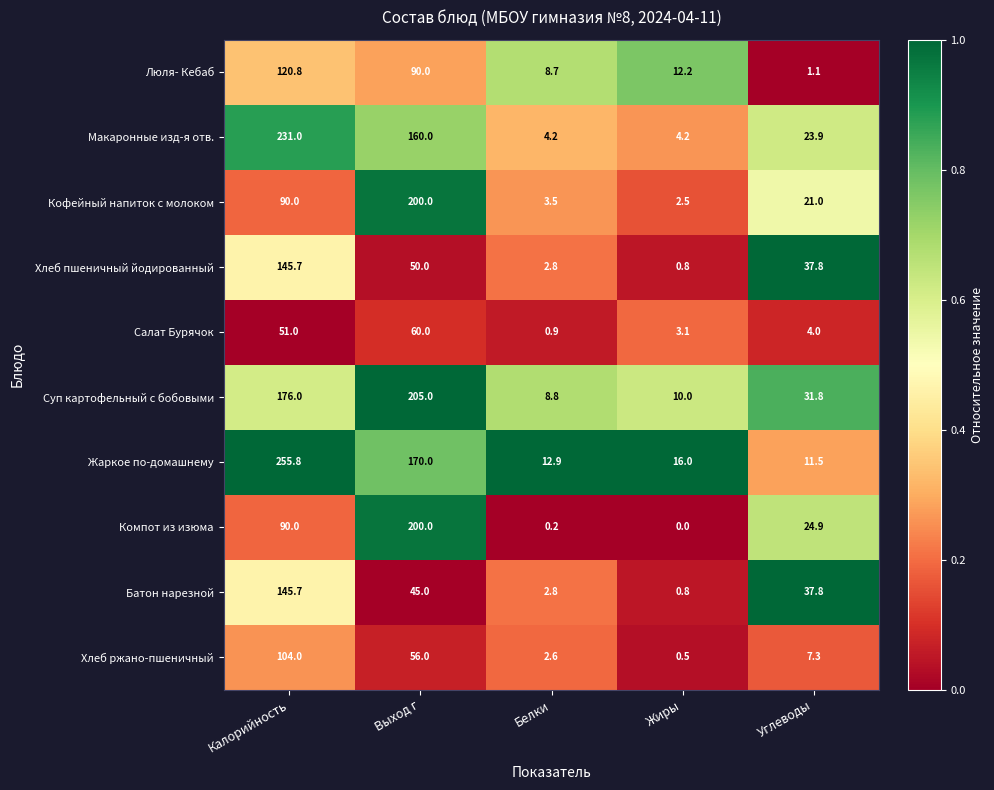

List the labels in order of Кофейный напиток с молоком value, largest first.

Выход г, Калорийность, Углеводы, Белки, Жиры